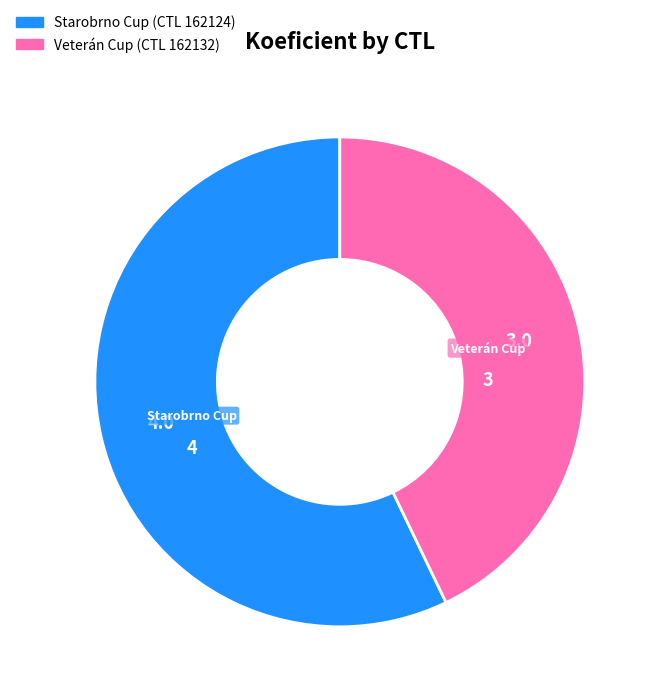

Is there a majority slice in this chart?

Yes